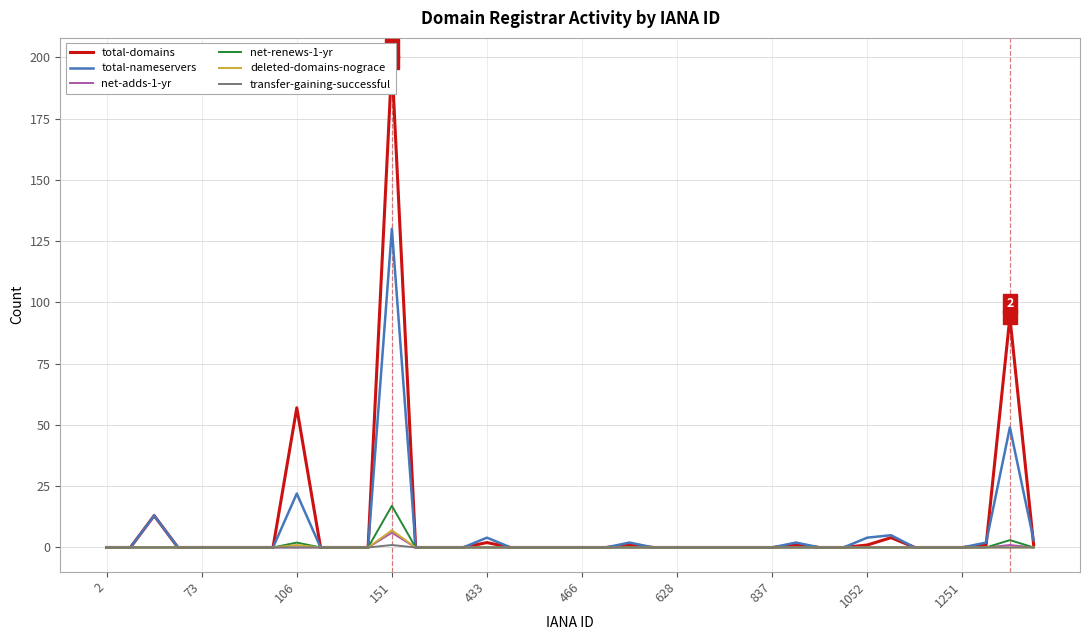

True or false: net-adds-1-yr has a value of 6 at 151.

True